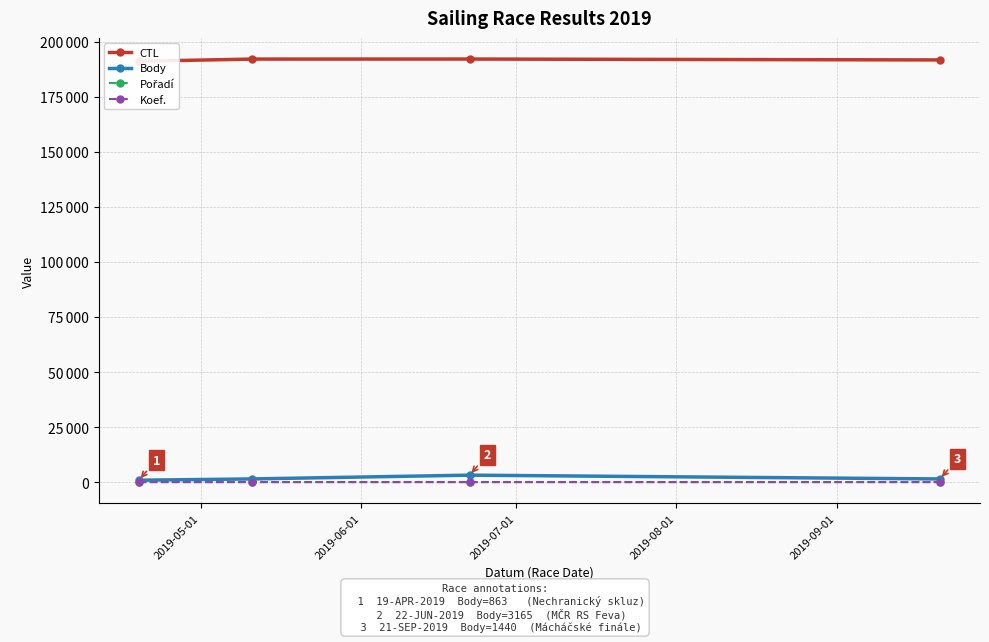

How many distinct data groups are displayed?

4